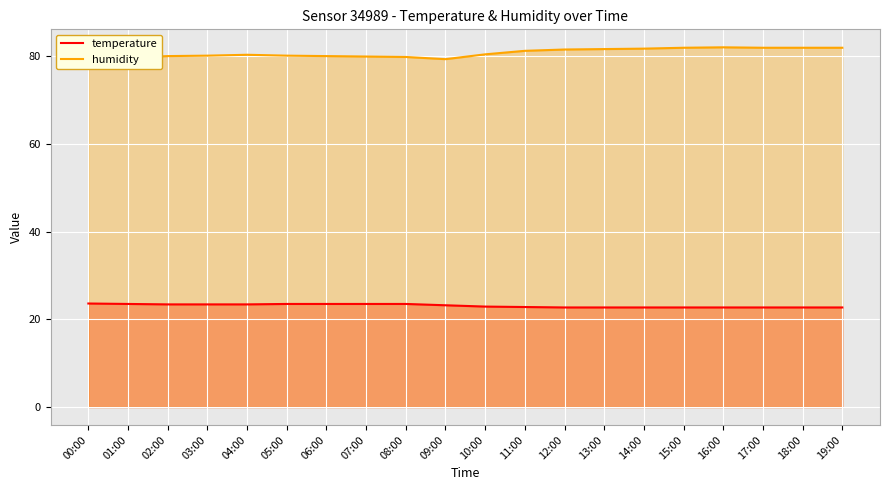

Reading right to left, extract all data points from this chart.

temperature: 22.7	22.7	22.7	22.7	22.7	22.7	22.7	22.7	22.8	22.9	23.2	23.5	23.5	23.5	23.5	23.4	23.4	23.4	23.5	23.6
humidity: 81.9	81.9	81.9	82.0	81.9	81.7	81.6	81.5	81.2	80.4	79.3	79.8	79.9	80.0	80.1	80.3	80.1	80.0	79.6	79.2